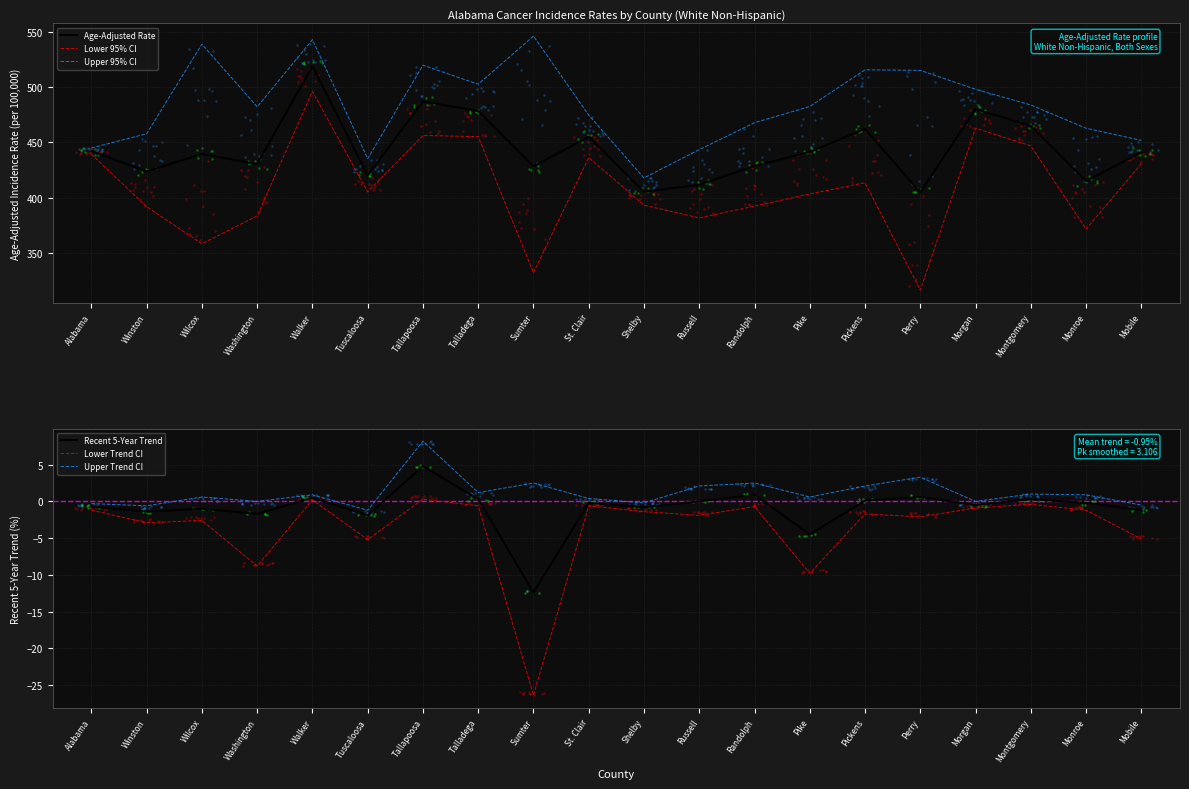

What are all the series names shown in the legend?

Age-Adjusted Rate, Lower 95% CI, Upper 95% CI, Recent 5-Year Trend, Lower Trend CI, Upper Trend CI